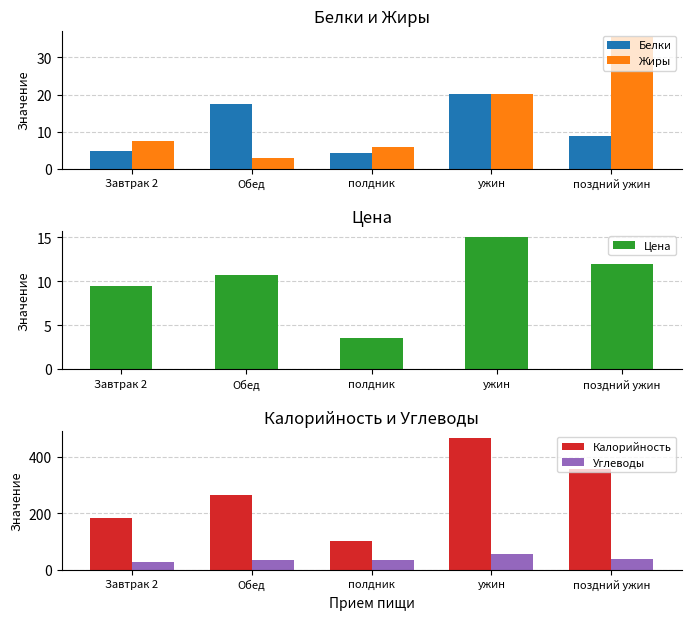

Rank the series at полдник from highest to lowest value.

Калорийность, Углеводы, Жиры, Белки, Цена